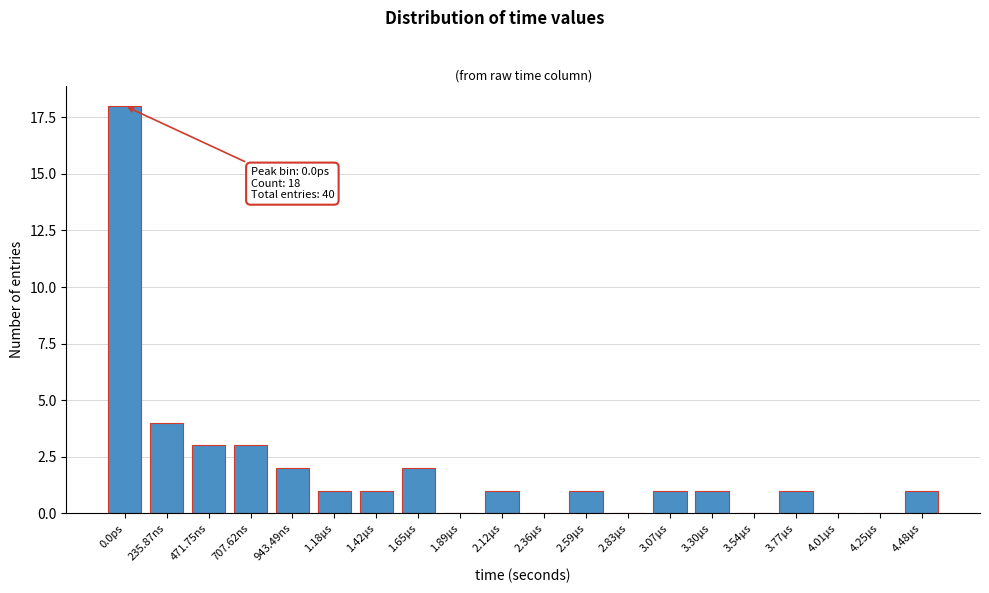

Reading left to right, what are all the values shown in this chart?

0.0ps=18	235.87ns=4	471.75ns=3	707.62ns=3	943.49ns=2	1.18µs=1	1.42µs=1	1.65µs=2	1.89µs=0	2.12µs=1	2.36µs=0	2.59µs=1	2.83µs=0	3.07µs=1	3.30µs=1	3.54µs=0	3.77µs=1	4.01µs=0	4.25µs=0	4.48µs=1